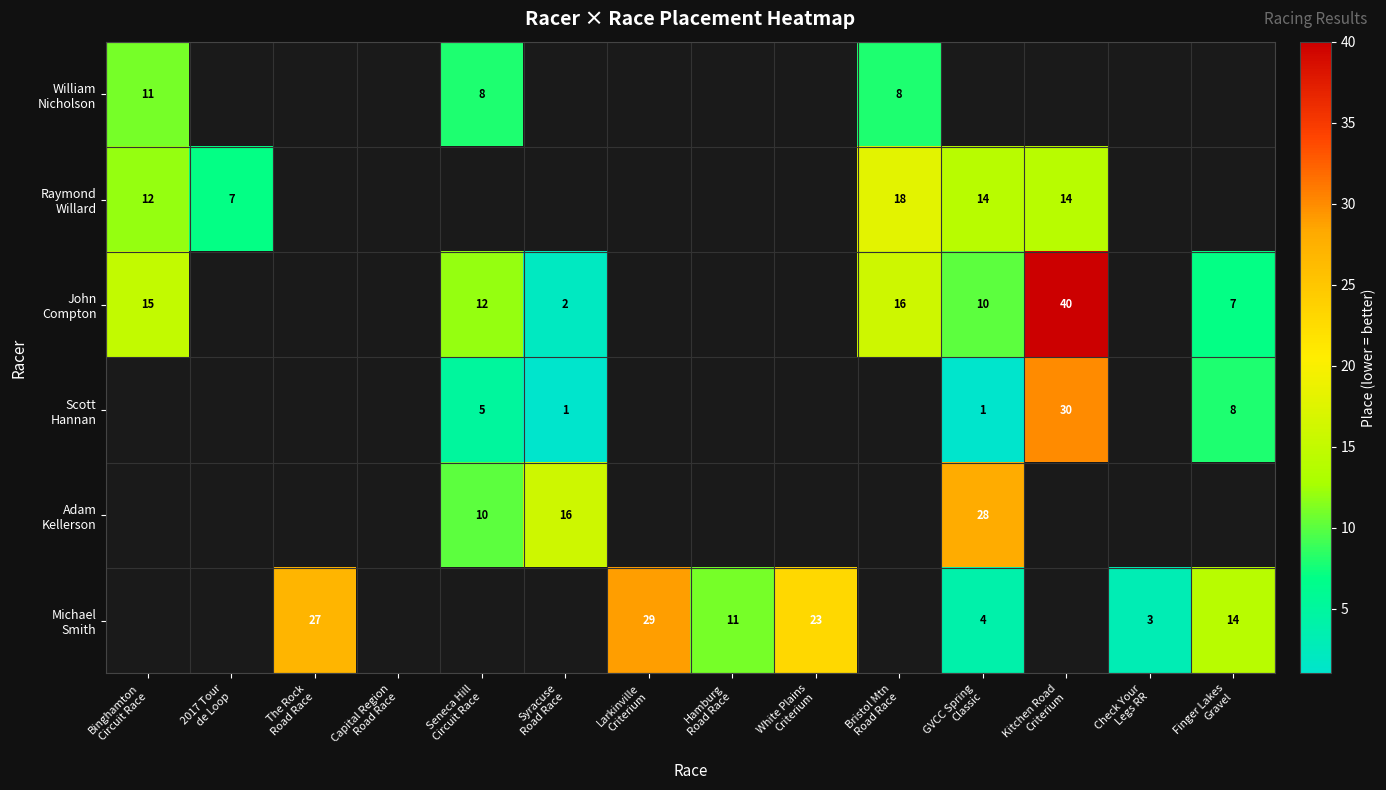

Where is John Compton nearest to the value 21?

Bristol Mtn Road Race